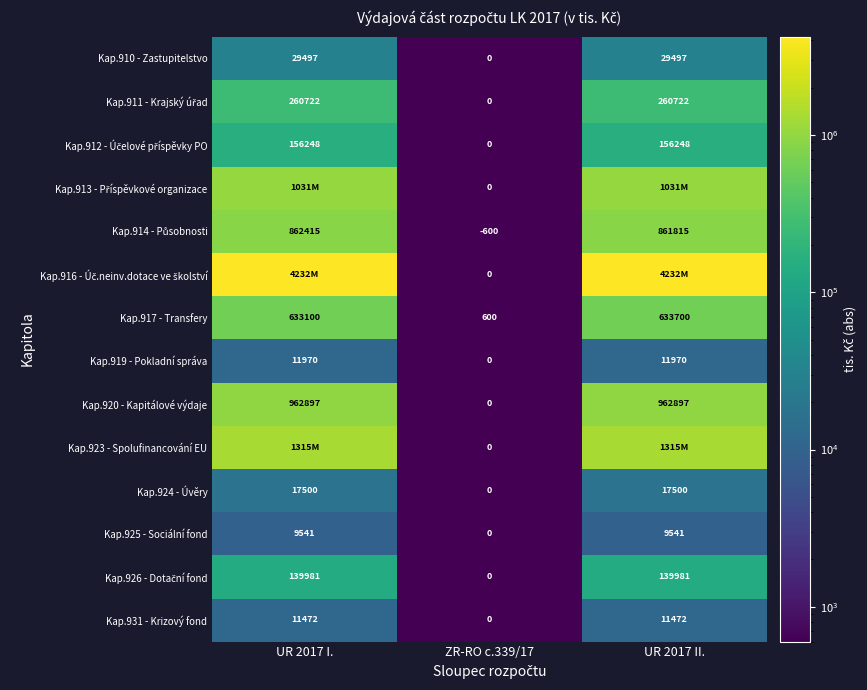

Is the value of Kap.910 - Zastupitelstvo at UR 2017 I. greater than the value of Kap.920 - Kapitálové výdaje at ZR-RO c.339/17?

Yes